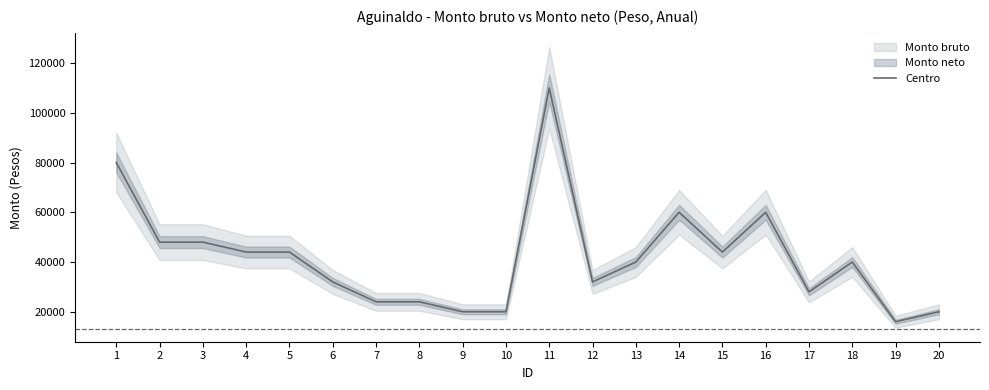

Does the chart have visible grid lines?

No